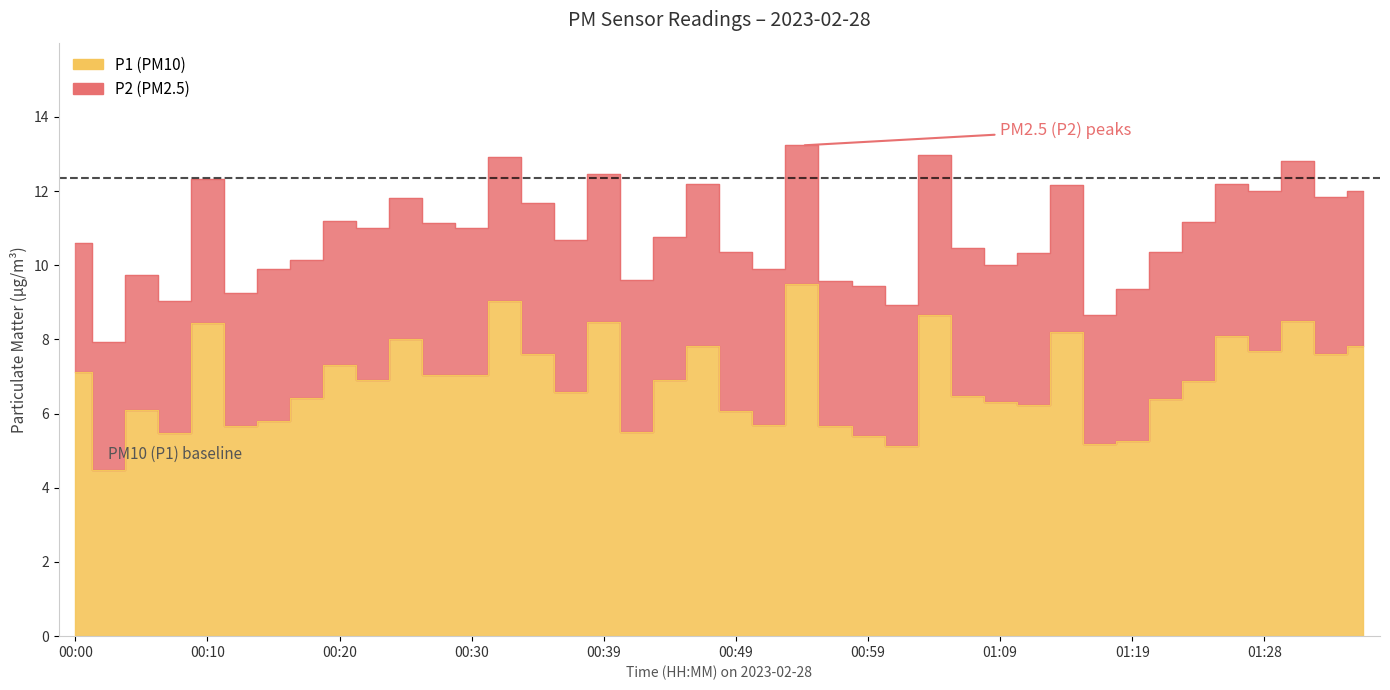

At which category does the chart reach its peak across all series?

00:54